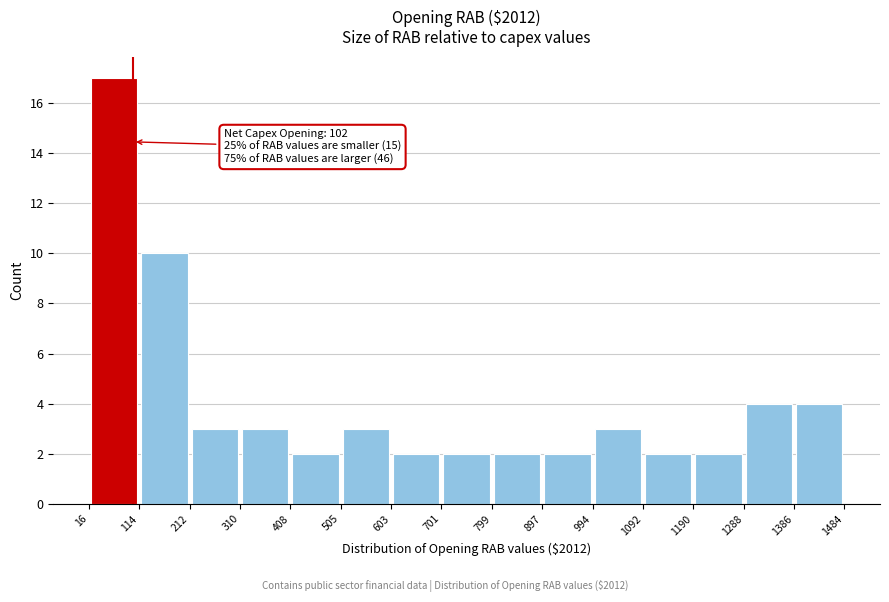

Which range on the x-axis has the tallest bar?

16 to 114